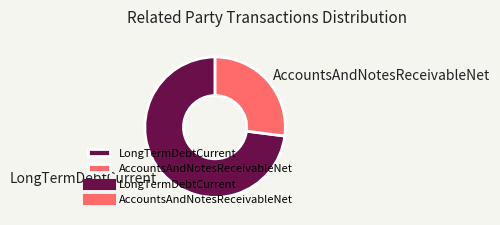

Between LongTermDebtCurrent and AccountsAndNotesReceivableNet, which is larger?

LongTermDebtCurrent